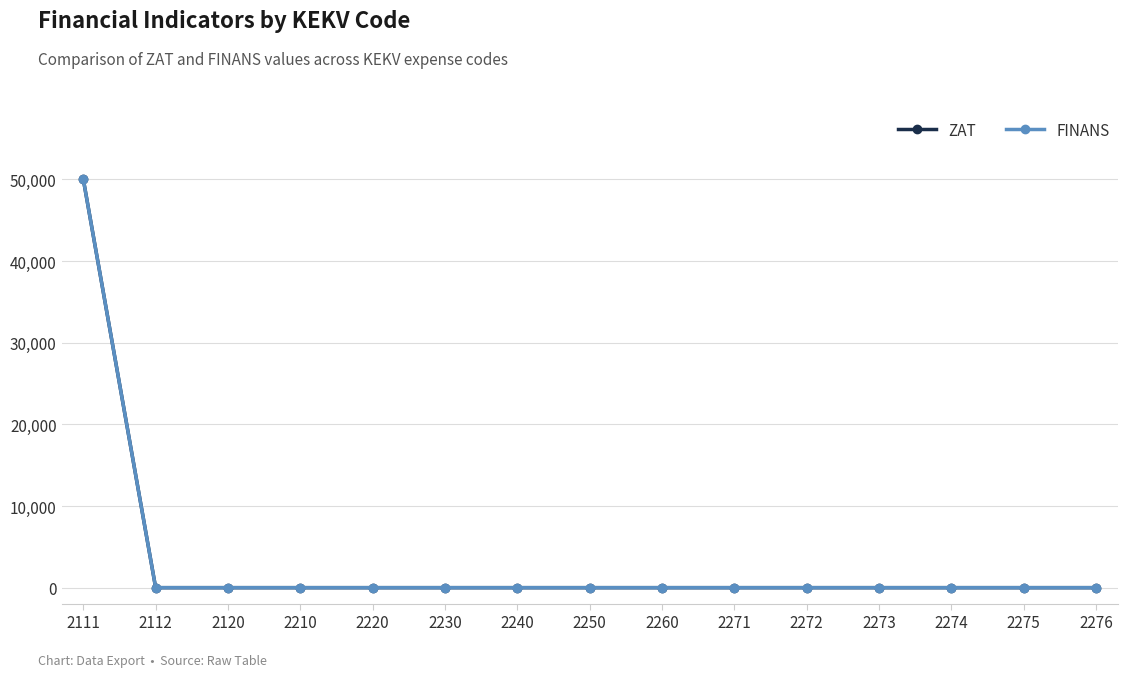

Rank the series by their maximum value, from lowest to highest.

ZAT, FINANS